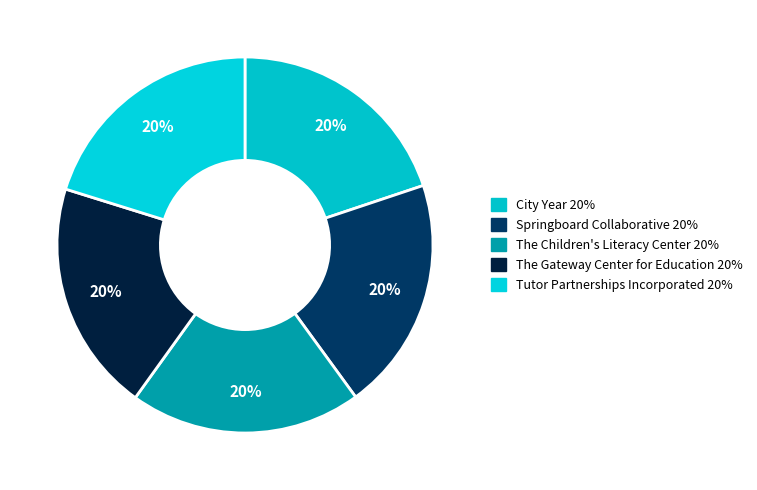

Between City Year and The Gateway Center for Education, which is larger?

The Gateway Center for Education